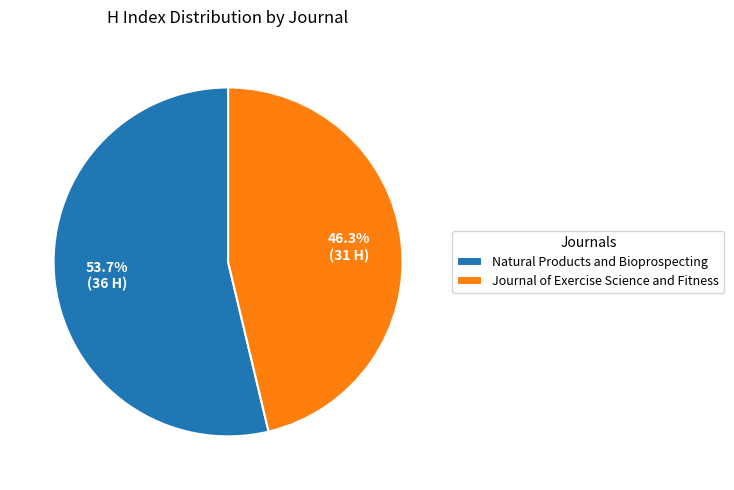

To the nearest percent, what is the average slice percentage?

50%